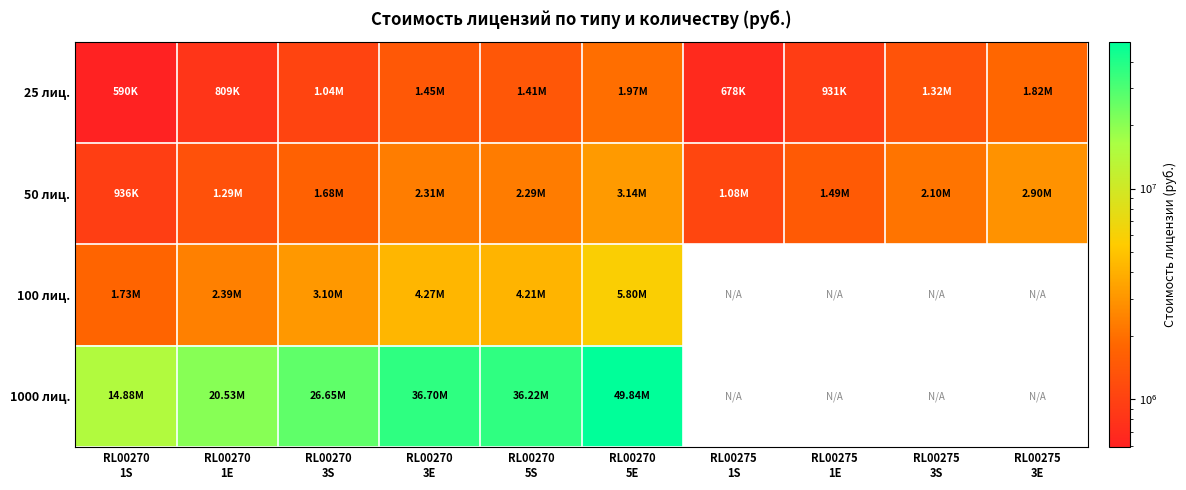

What is the difference between the 1000 лиц. values at RL00270 1S and RL00270 1E?

5656500.0